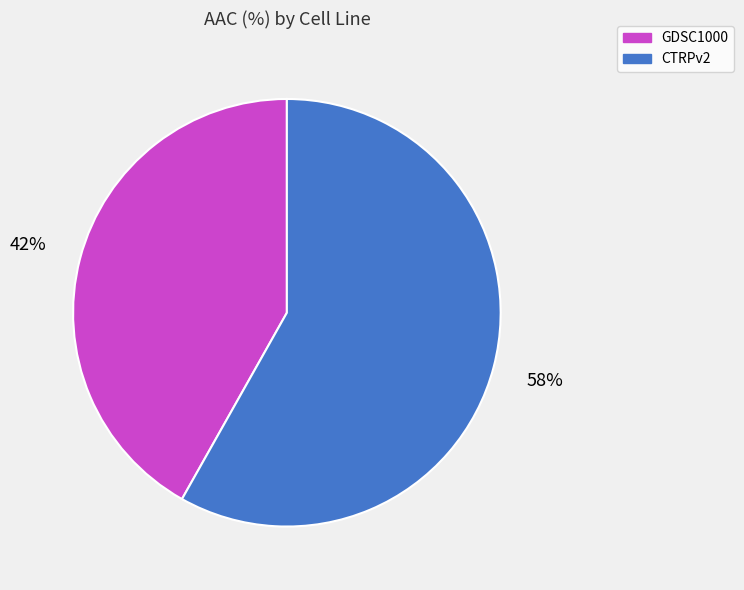

To the nearest percent, what is the combined percentage of GDSC1000 and CTRPv2?

100%